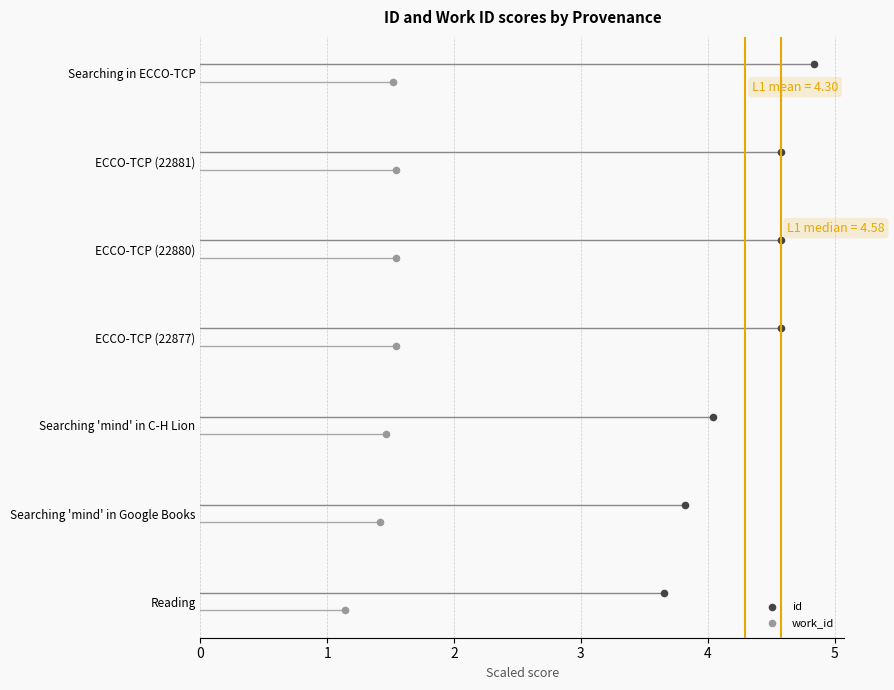

Which series contains the lowest Y value?

work_id